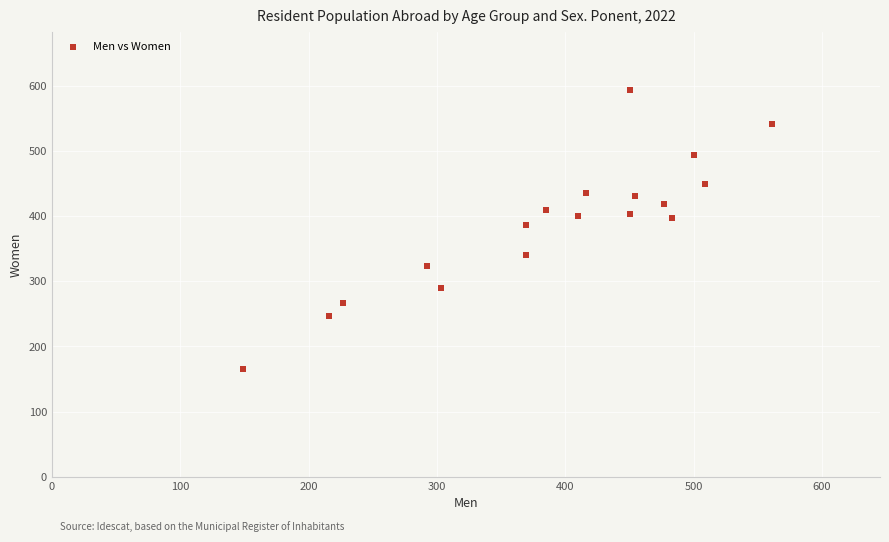

What is the range of X values (max minus min)?

412